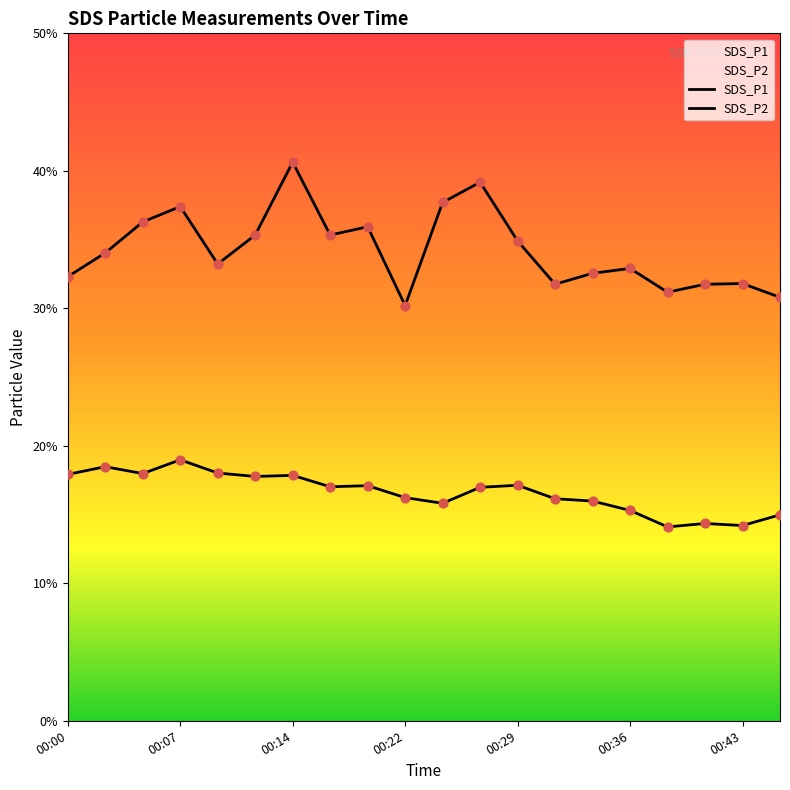

Which series has the widest spread of Y values?

SDS_P1